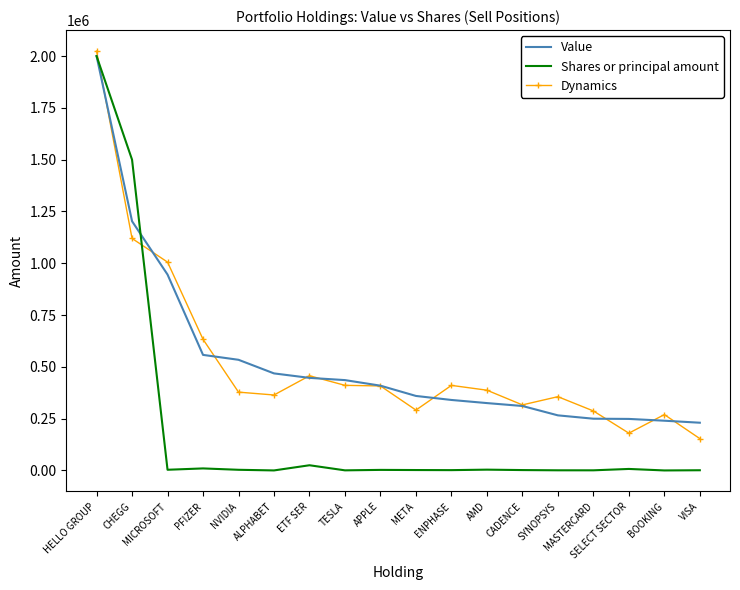

What is the sum of all Value values?

9573505.7